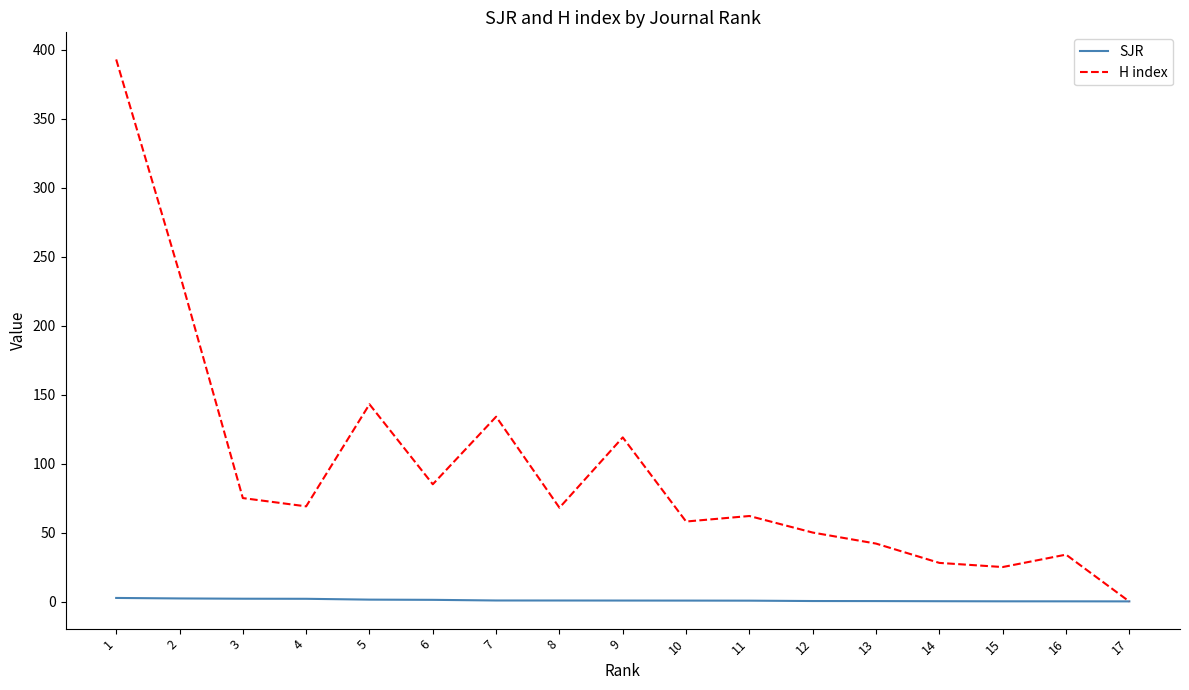

Which label corresponds to the largest value in the chart?

1